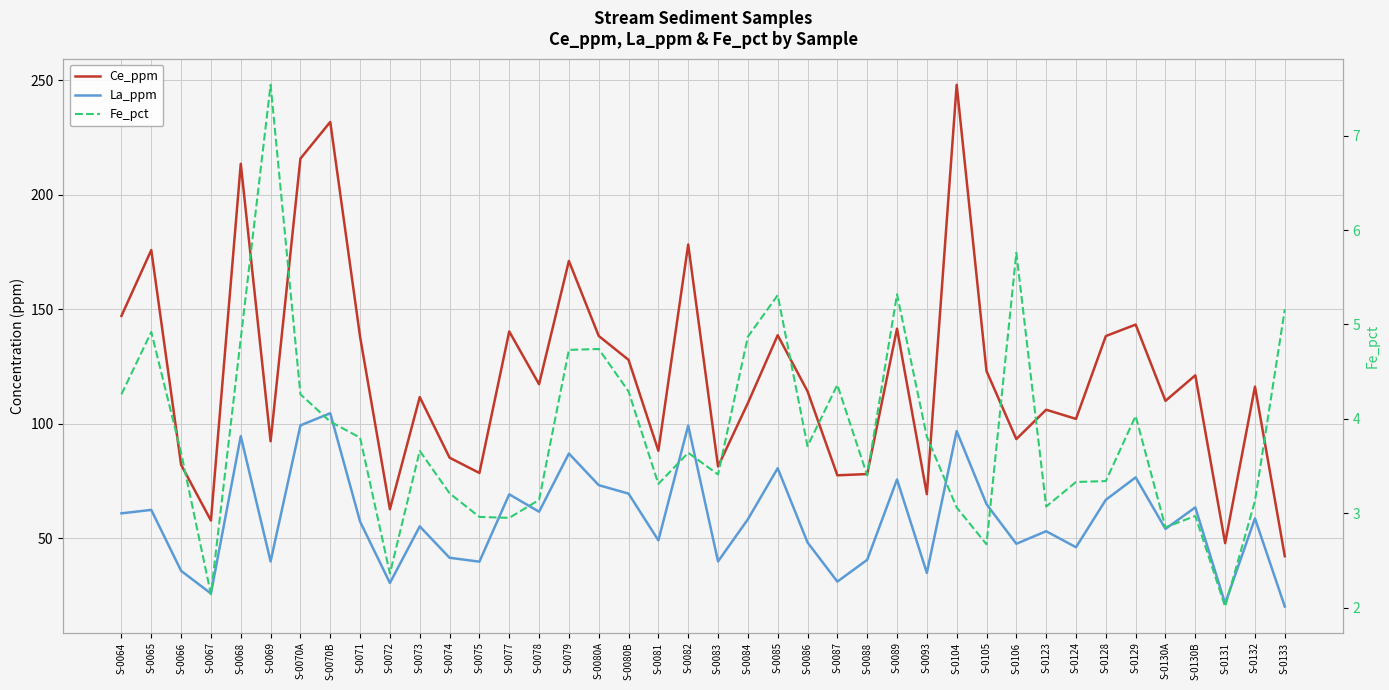

What is the label of the 6th point from the right?

S-0129